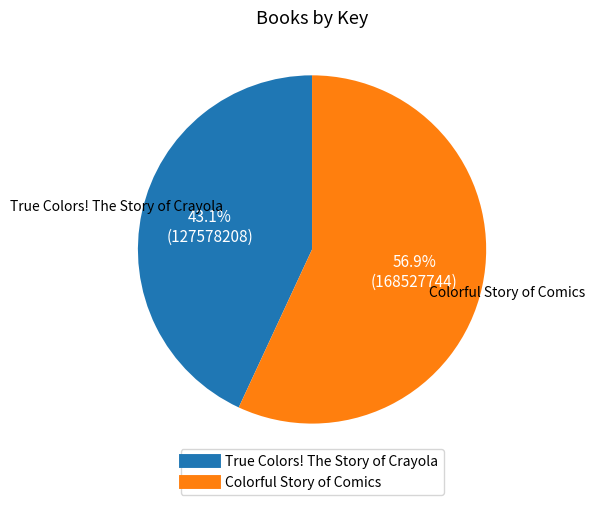

Which slice represents more than half of the pie?

Colorful Story of Comics